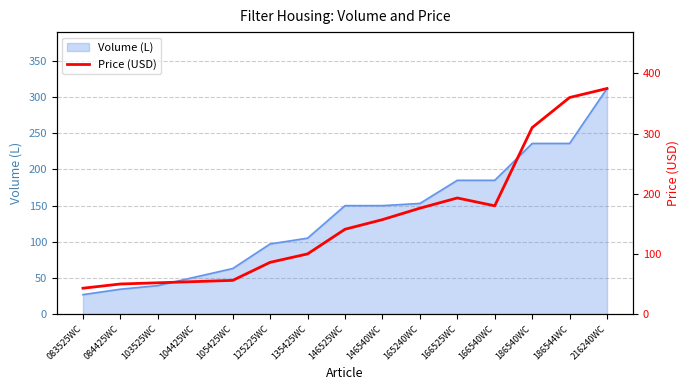

Is it true that the value at 165240WC is 112?

False